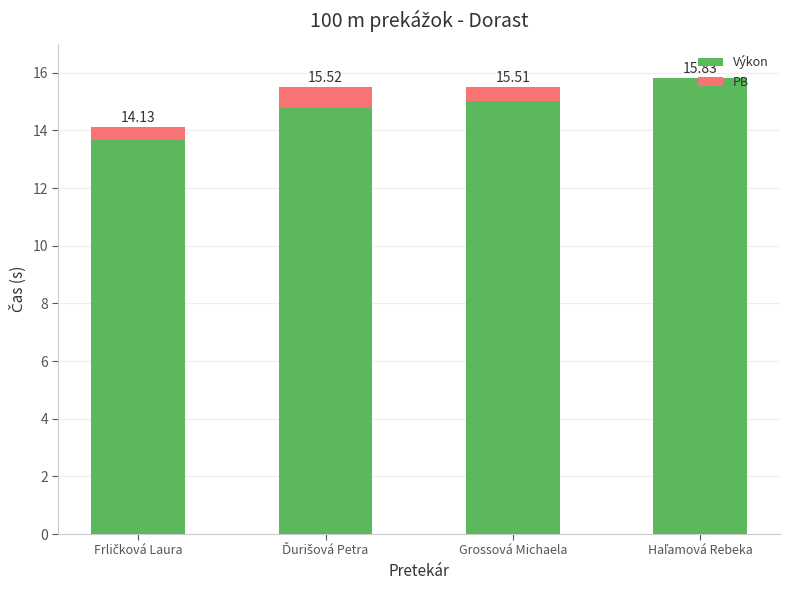

Between Ďurišová Petra and Grossová Michaela, which series saw the biggest shift?

PB